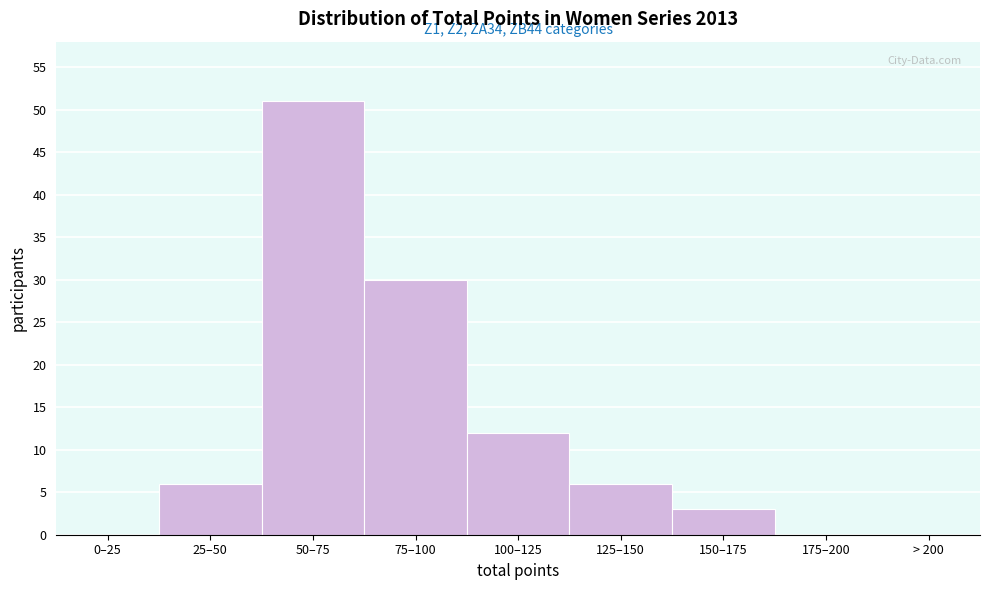

Reading left to right, transcribe all the data shown in this chart.

0–25=0	25–50=6	50–75=51	75–100=30	100–125=12	125–150=6	150–175=3	175–200=0	> 200=0